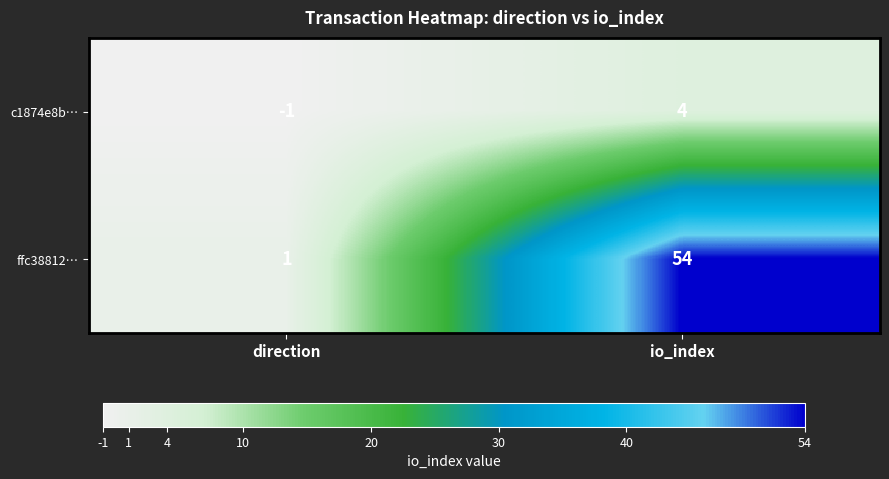

What is the smallest value displayed?

-1